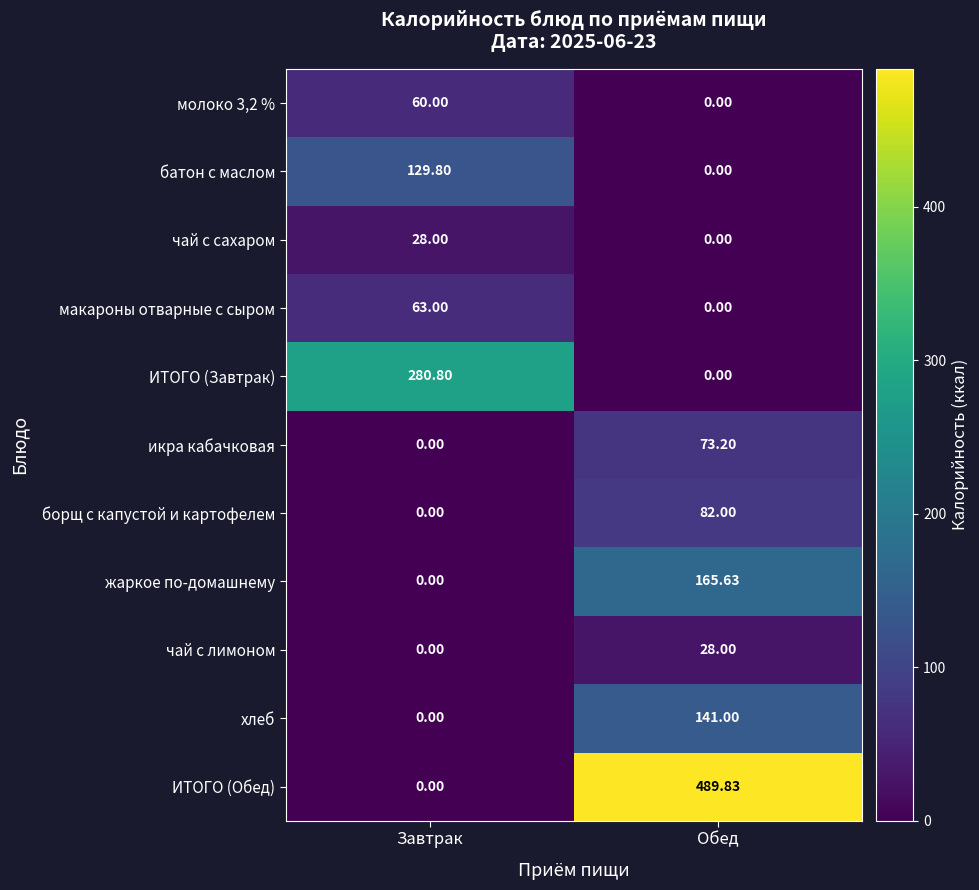

Where does the ИТОГО (Завтрак) series first go above 280?

Завтрак